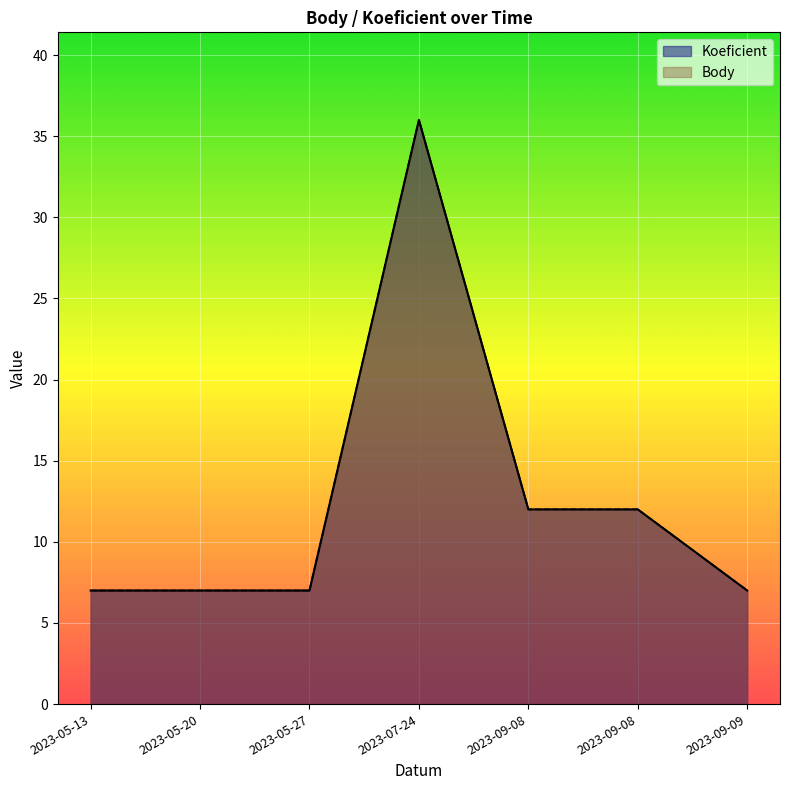

At how many categories does at least one series exceed 35?

1